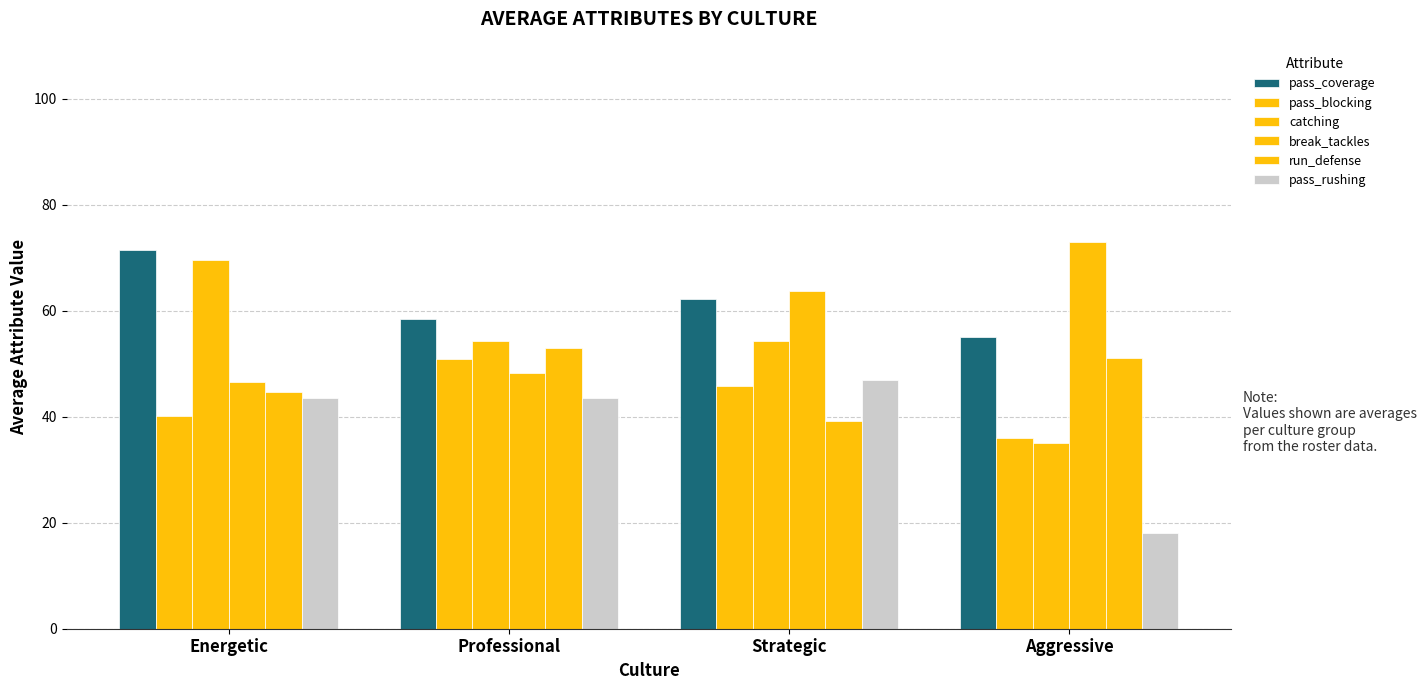

What is the difference between the maximum and minimum values in the pass_rushing series?

29.0